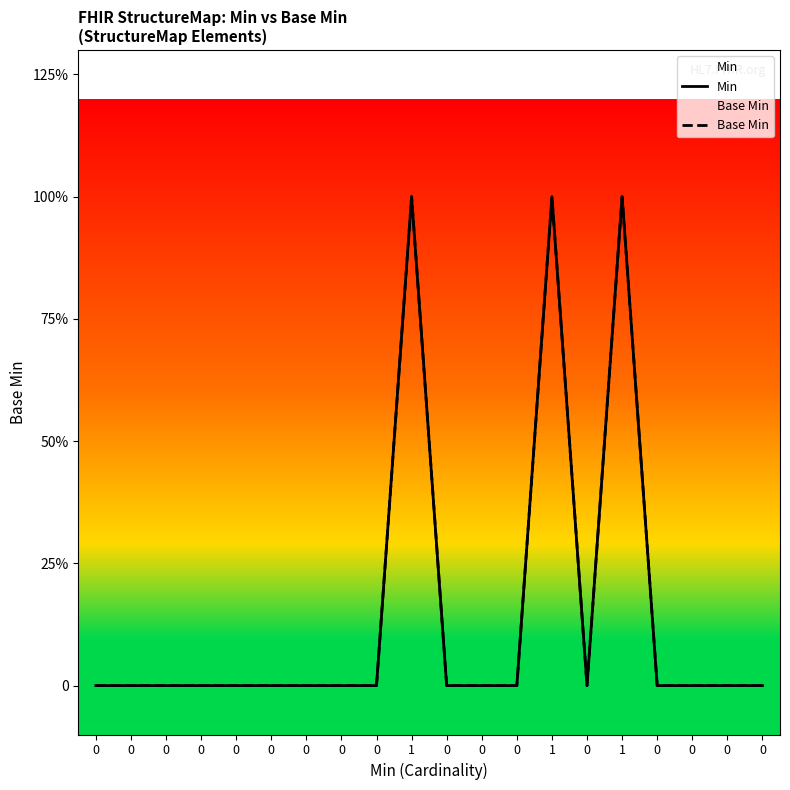

Which series has the largest range (max minus min)?

Min